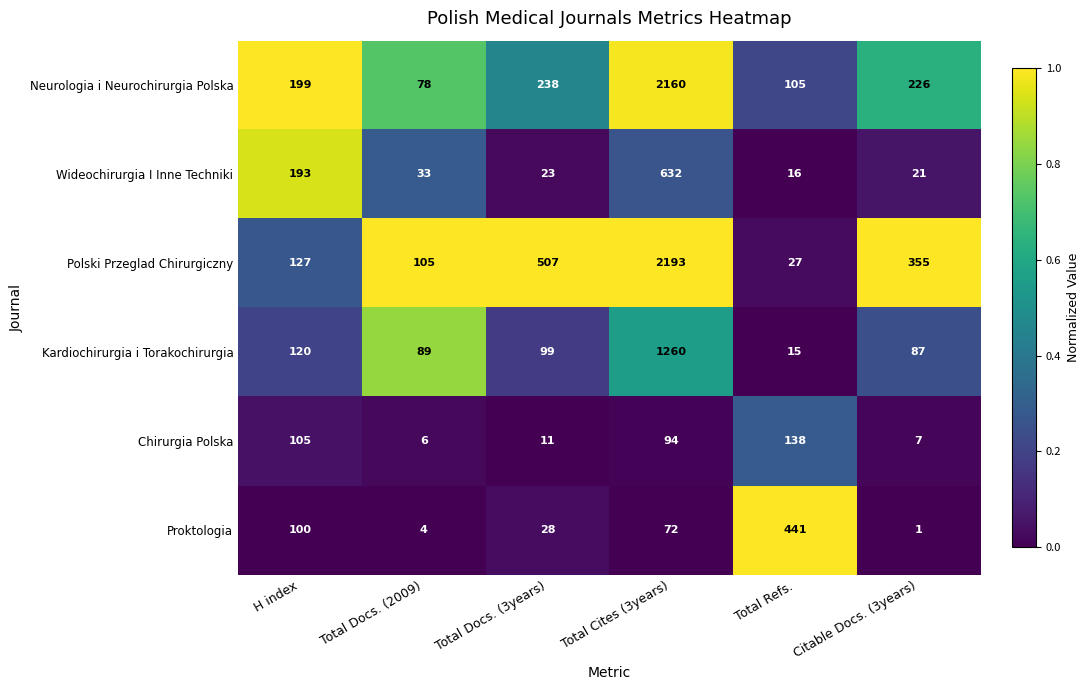

Which label corresponds to the smallest value in the chart?

Citable Docs. (3years)